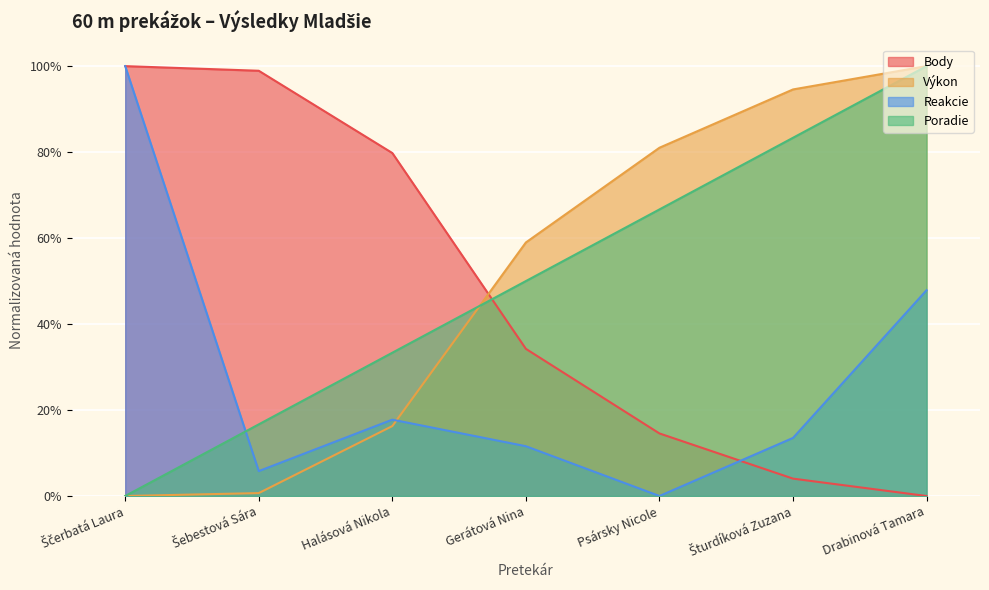

What is the approximate value of Reakcie at Gerátová Nina?

0.1